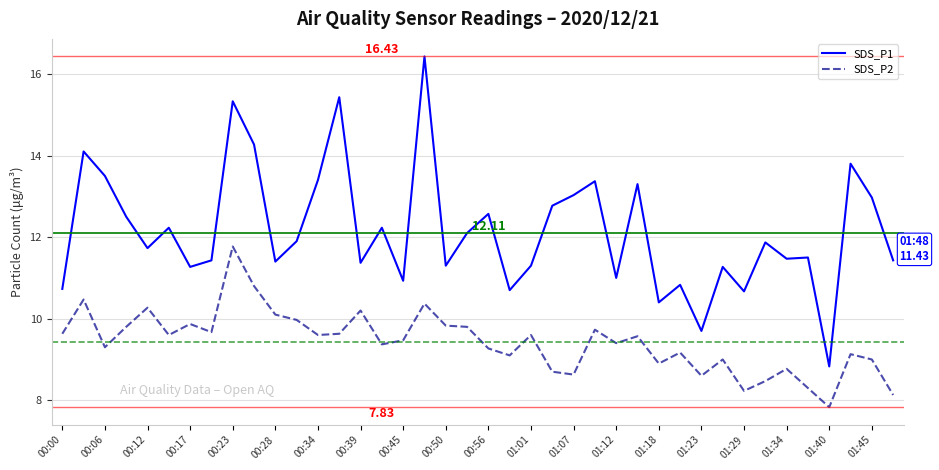

What are all the series names shown in the legend?

SDS_P1, SDS_P2